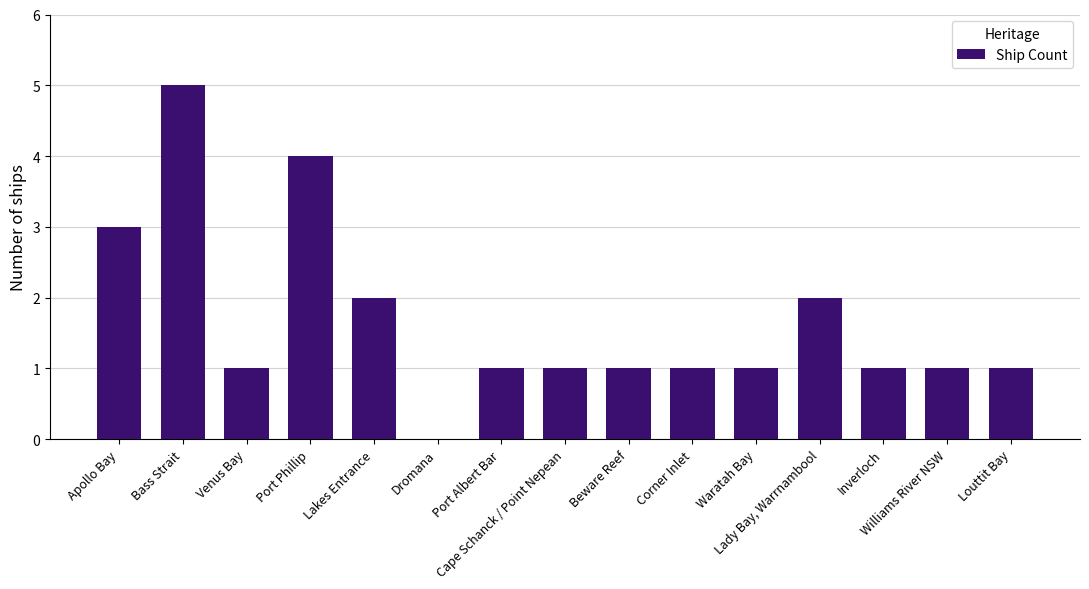

What is the change in value from Lakes Entrance to Beware Reef?

-1